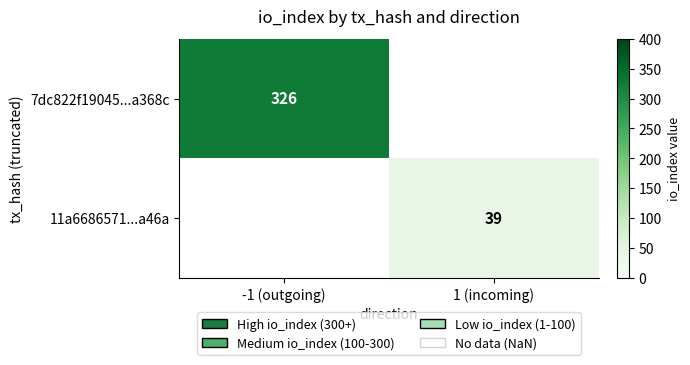

The value of 11a6686571...a46a at 1 (incoming) is 65. True or false?

False